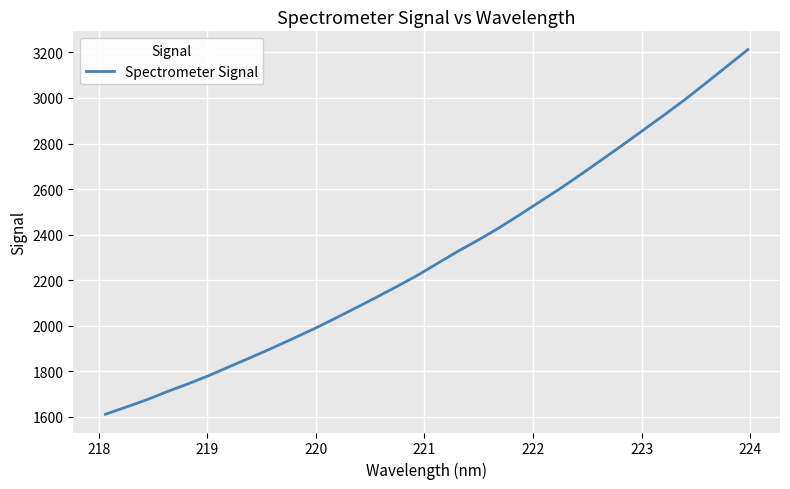

What is the smallest value displayed?

1612.0